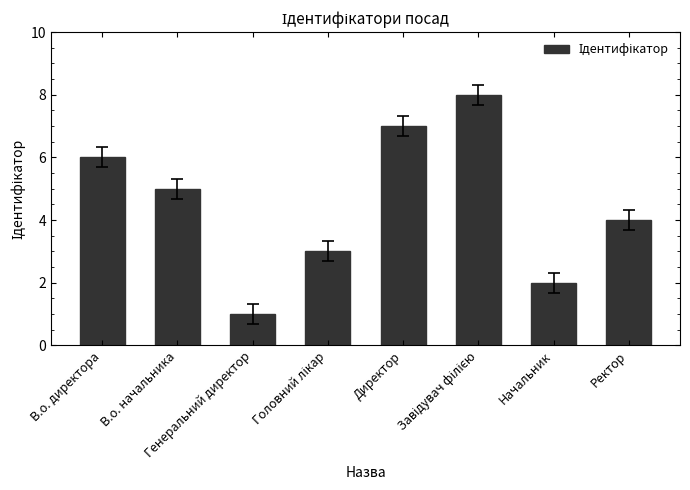

What is the difference between the second highest and minimum values?

6